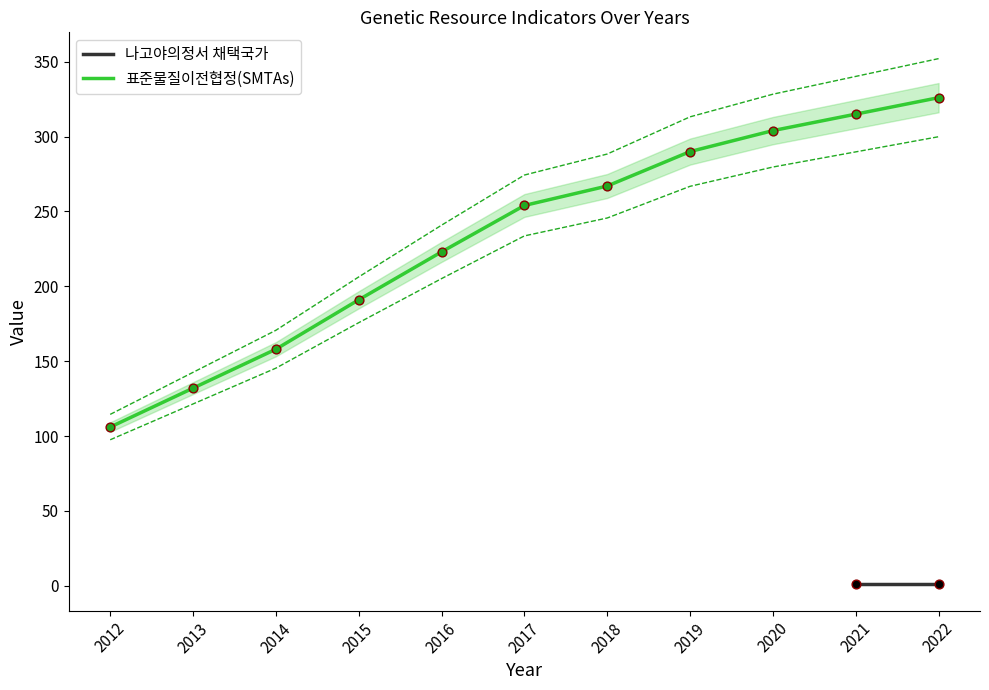

What is the lowest value of the 표준물질이전협정(SMTAs) series?

106